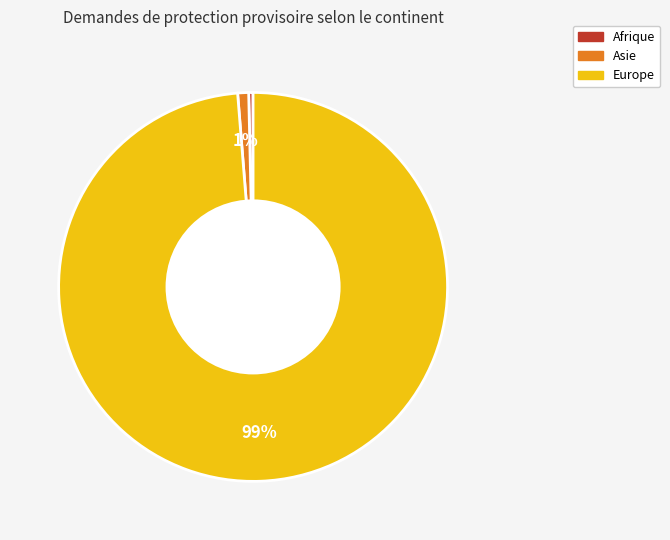

To the nearest percent, what is the average slice percentage?

33%